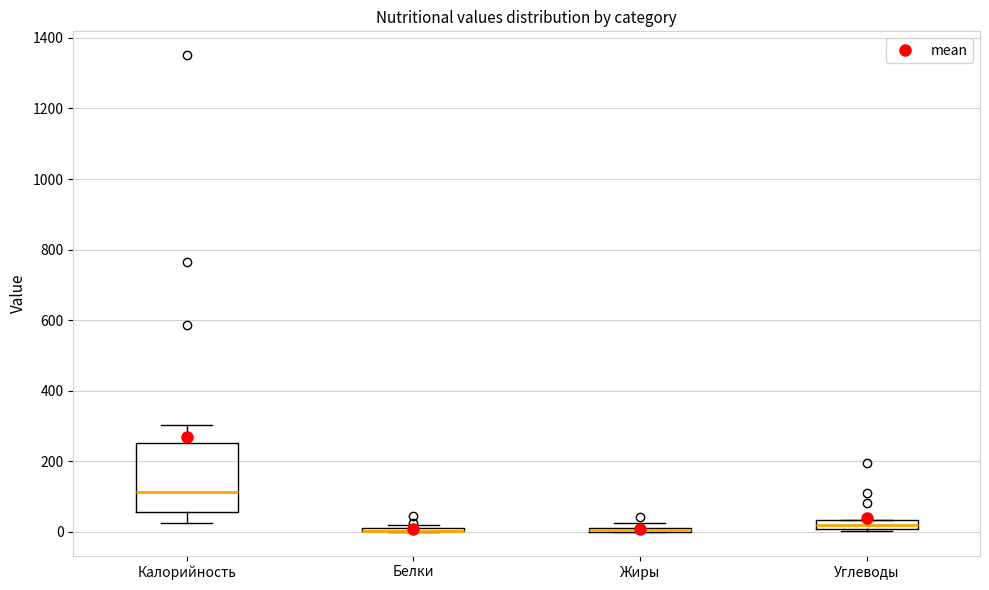

Where is the lower edge of the box for Углеводы on the y-axis? The values are not printed on the chart, so give them approximately, as read against the axis.

0